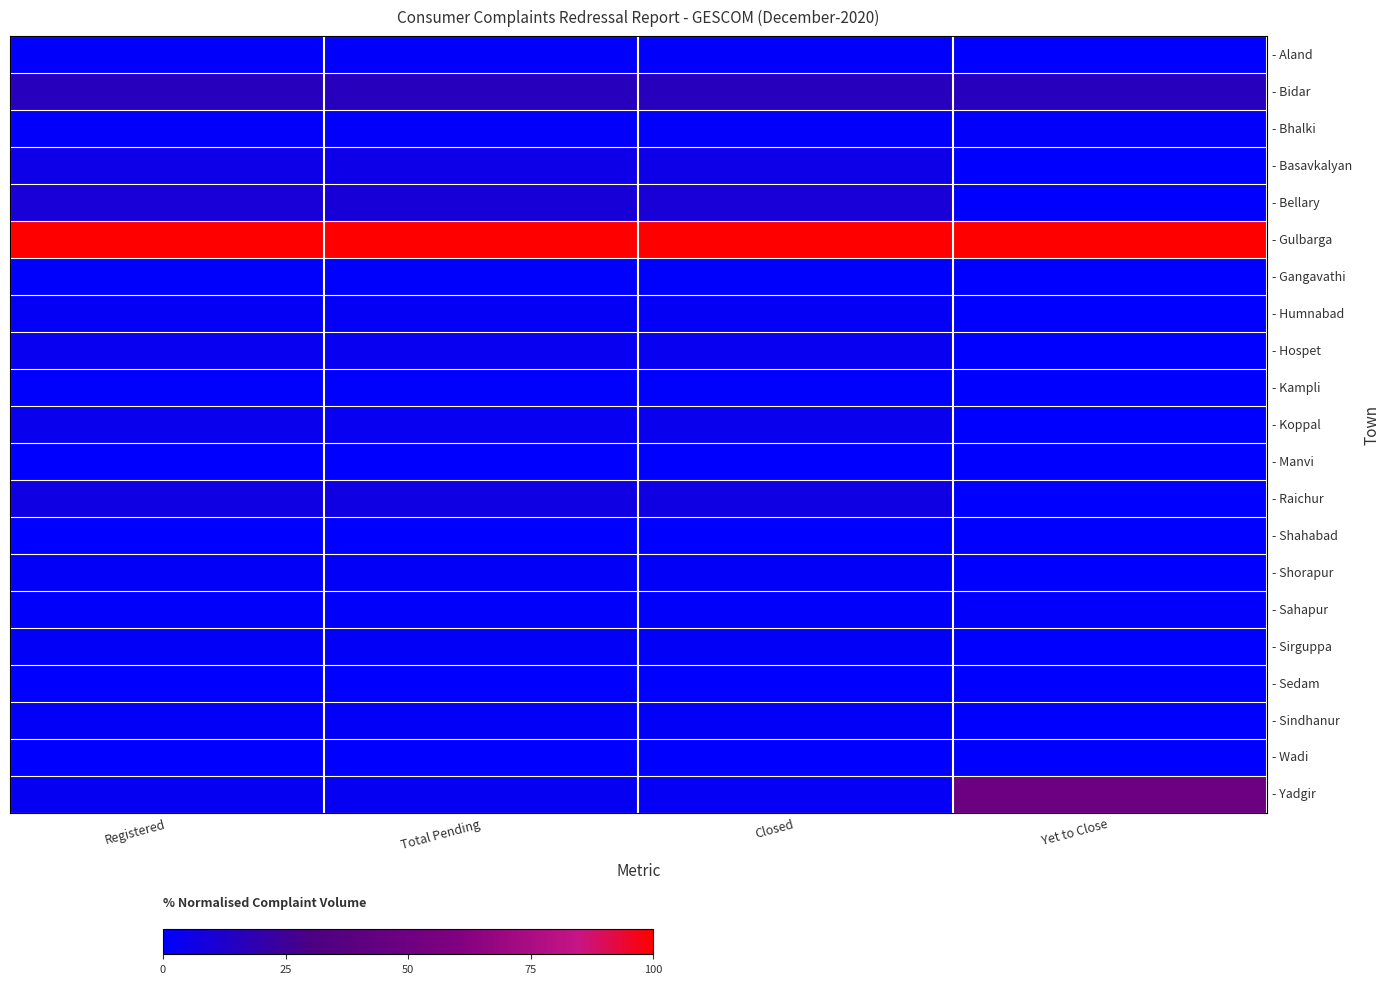

Reading left to right, list all the values displayed in this chart.

- Aland: Registered=0.0	Total Pending=0.0	Closed=0.0	Yet to Close=0.0
- Bidar: Registered=0.2	Total Pending=0.2	Closed=0.2	Yet to Close=0.2
- Bhalki: Registered=0.0	Total Pending=0.0	Closed=0.0	Yet to Close=0.0
- Basavkalyan: Registered=0.1	Total Pending=0.1	Closed=0.1	Yet to Close=0.0
- Bellary: Registered=0.1	Total Pending=0.1	Closed=0.1	Yet to Close=0.0
- Gulbarga: Registered=1.0	Total Pending=1.0	Closed=1.0	Yet to Close=1.0
- Gangavathi: Registered=0.0	Total Pending=0.0	Closed=0.0	Yet to Close=0.0
- Humnabad: Registered=0.0	Total Pending=0.0	Closed=0.0	Yet to Close=0.0
- Hospet: Registered=0.0	Total Pending=0.0	Closed=0.0	Yet to Close=0.0
- Kampli: Registered=0.0	Total Pending=0.0	Closed=0.0	Yet to Close=0.0
- Koppal: Registered=0.0	Total Pending=0.0	Closed=0.0	Yet to Close=0.0
- Manvi: Registered=0.0	Total Pending=0.0	Closed=0.0	Yet to Close=0.0
- Raichur: Registered=0.1	Total Pending=0.1	Closed=0.1	Yet to Close=0.0
- Shahabad: Registered=0.0	Total Pending=0.0	Closed=0.0	Yet to Close=0.0
- Shorapur: Registered=0.0	Total Pending=0.0	Closed=0.0	Yet to Close=0.0
- Sahapur: Registered=0.0	Total Pending=0.0	Closed=0.0	Yet to Close=0.0
- Sirguppa: Registered=0.0	Total Pending=0.0	Closed=0.0	Yet to Close=0.0
- Sedam: Registered=0.0	Total Pending=0.0	Closed=0.0	Yet to Close=0.0
- Sindhanur: Registered=0.0	Total Pending=0.0	Closed=0.0	Yet to Close=0.0
- Wadi: Registered=0.0	Total Pending=0.0	Closed=0.0	Yet to Close=0.0
- Yadgir: Registered=0.0	Total Pending=0.0	Closed=0.0	Yet to Close=0.5